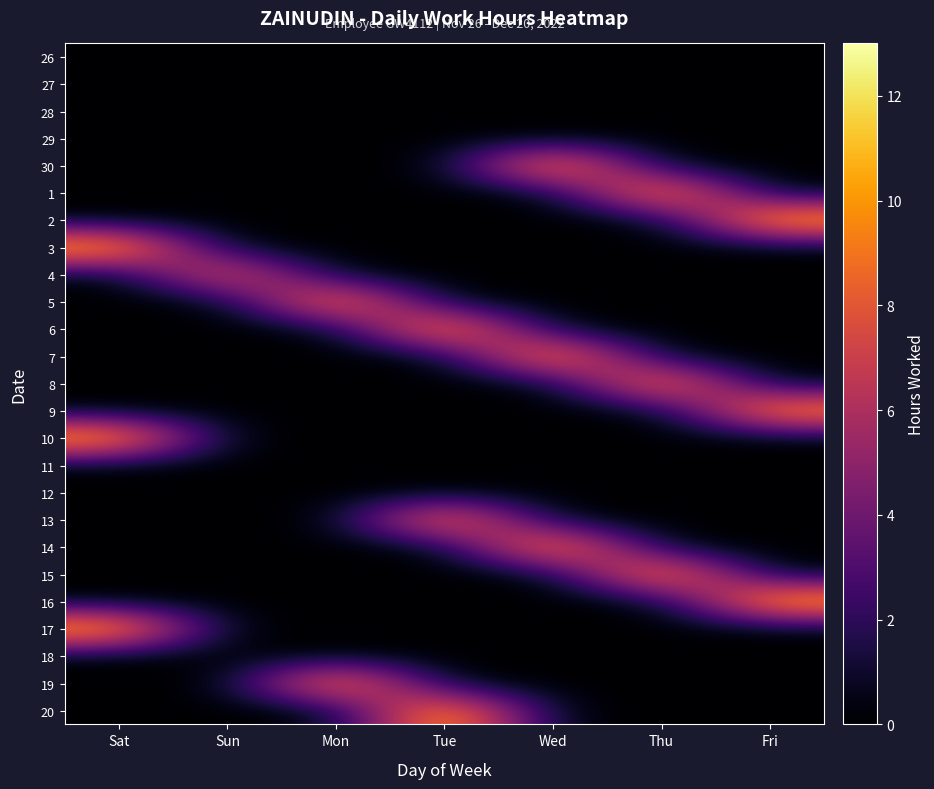

What is the total value across all series at Fri?

35.4